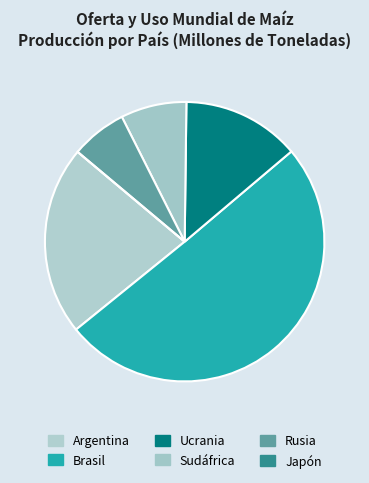

Between Brasil and Rusia, which is larger?

Brasil